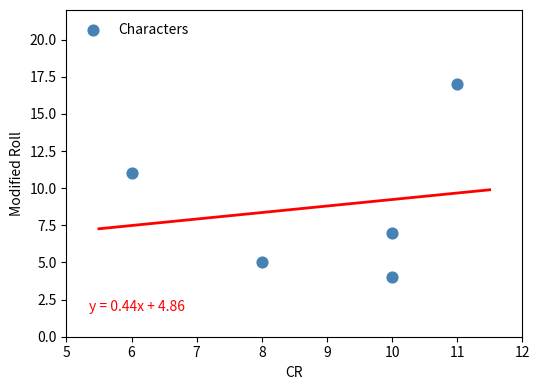

What Y value in the scatter plot is closest to 10?

11